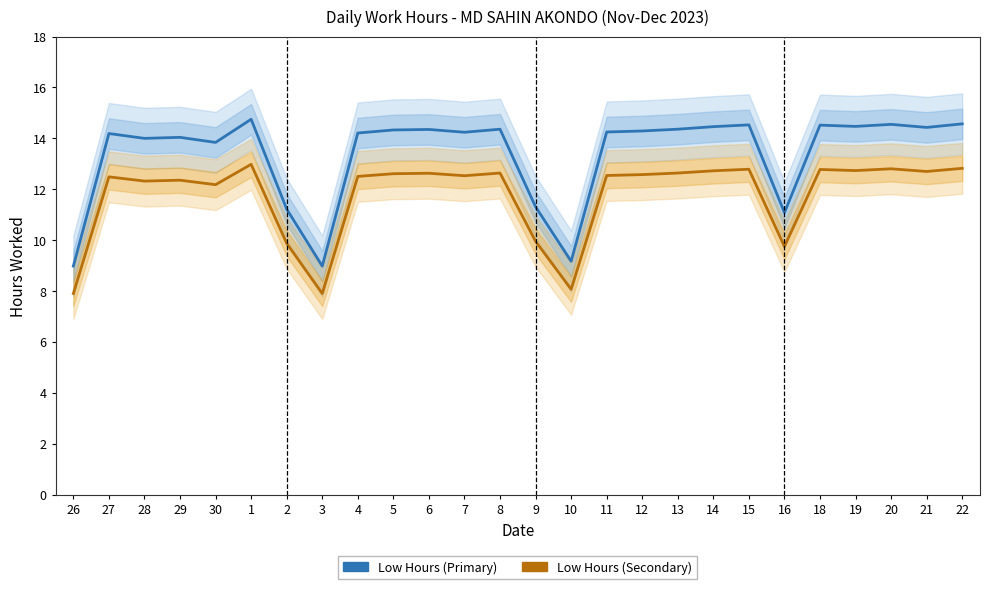

At which category does Low Hours (Primary) reach its first local valley?

28